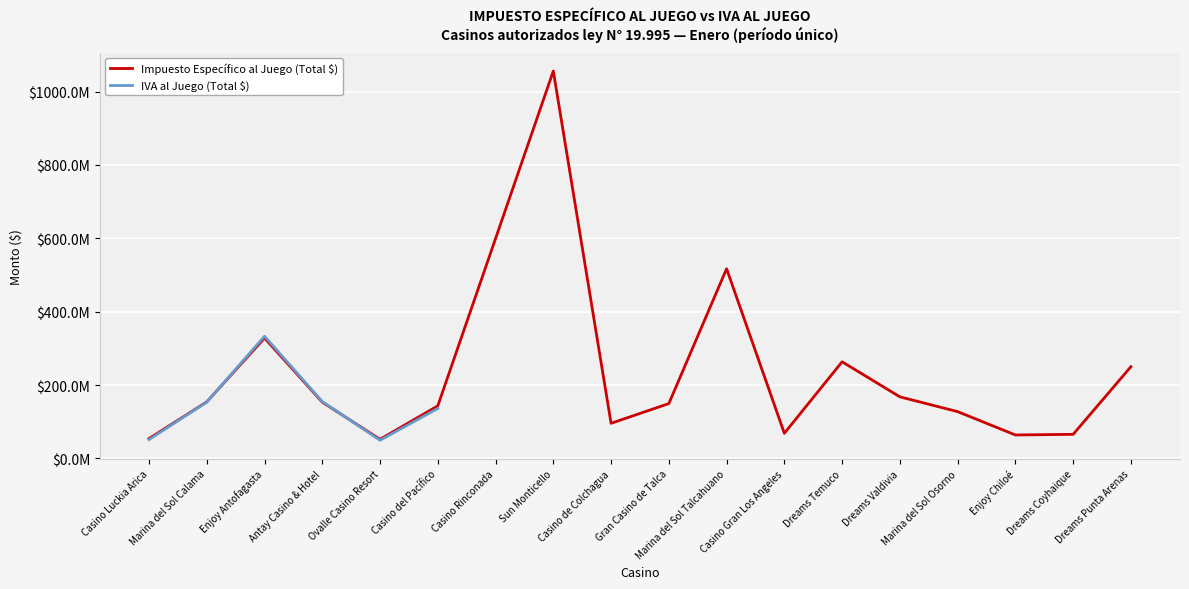

In IVA al Juego (Total $), how many points are lower than both neighbors (excluding endpoints)?

1